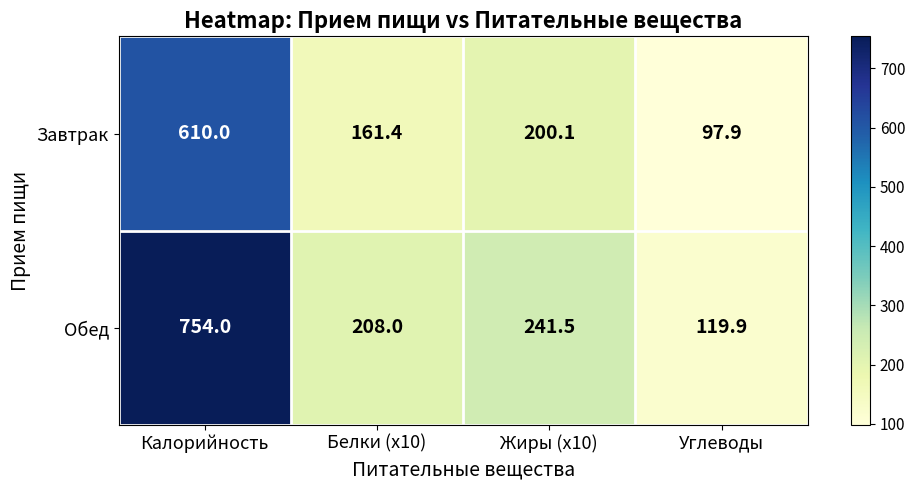

Reading right to left, transcribe all the data shown in this chart.

Завтрак: Углеводы=97.9	Жиры (x10)=200.1	Белки (x10)=161.4	Калорийность=610.0
Обед: Углеводы=119.9	Жиры (x10)=241.5	Белки (x10)=208.0	Калорийность=754.0